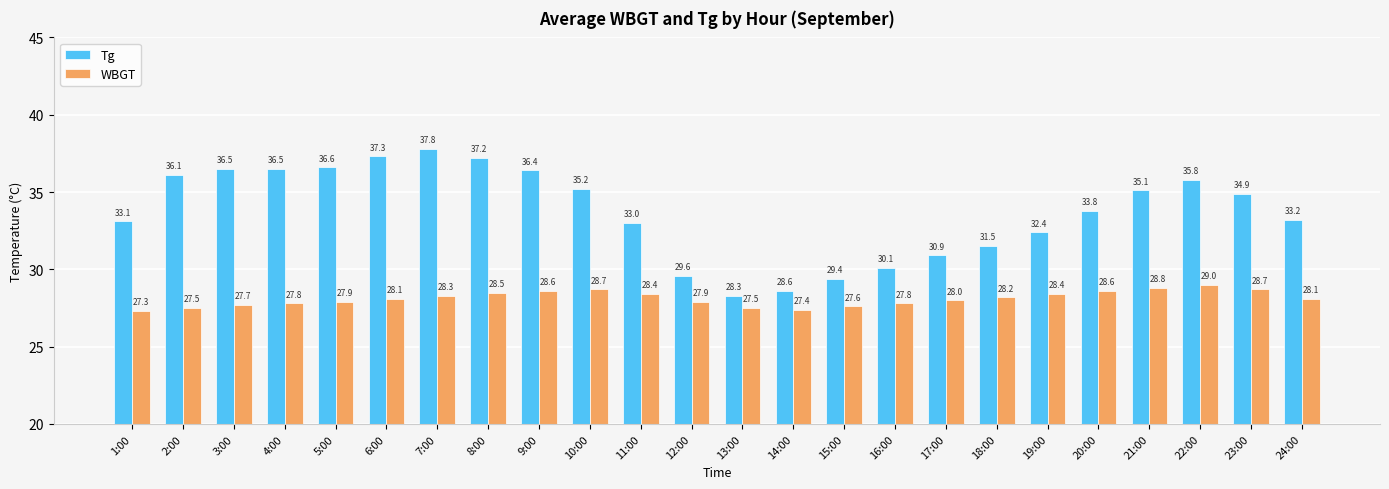

The Tg series shows 46.0 at 21:00. True or false?

False